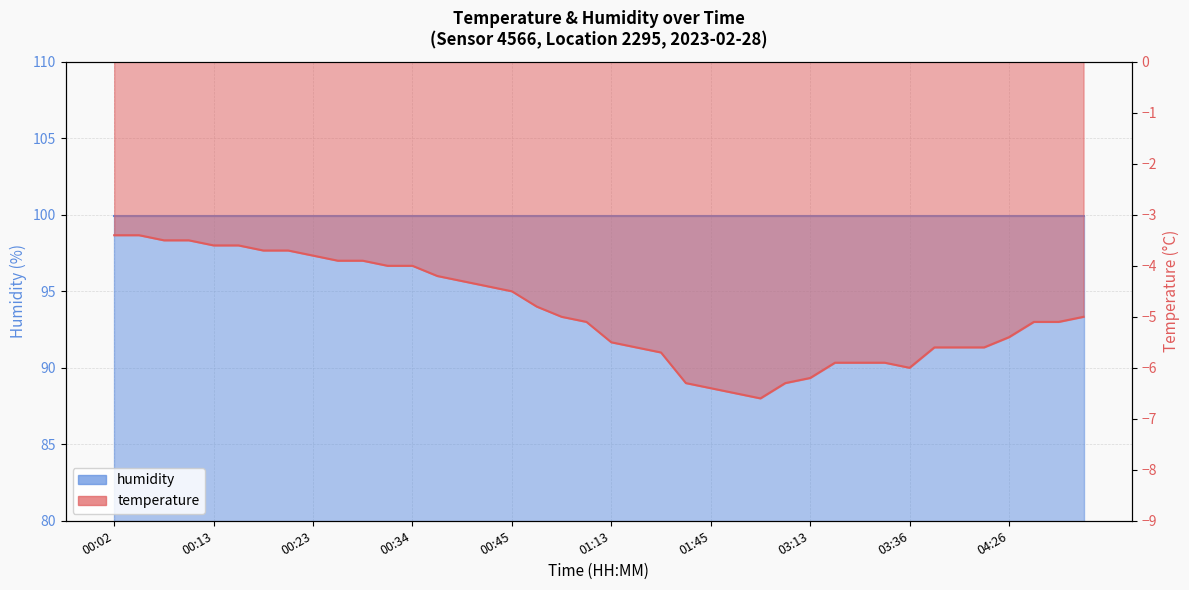

List the labels in order of value, smallest first.

01:52, 01:49, 01:45, 01:41, 03:08, 03:13, 03:36, 03:26, 03:29, 03:33, 01:20, 01:16, 04:15, 04:18, 04:21, 01:13, 04:26, 00:58, 04:50, 04:53, 00:55, 04:56, 00:52, 00:45, 00:42, 00:39, 00:37, 00:31, 00:34, 00:26, 00:28, 00:23, 00:18, 00:21, 00:13, 00:16, 00:07, 00:10, 00:02, 00:04